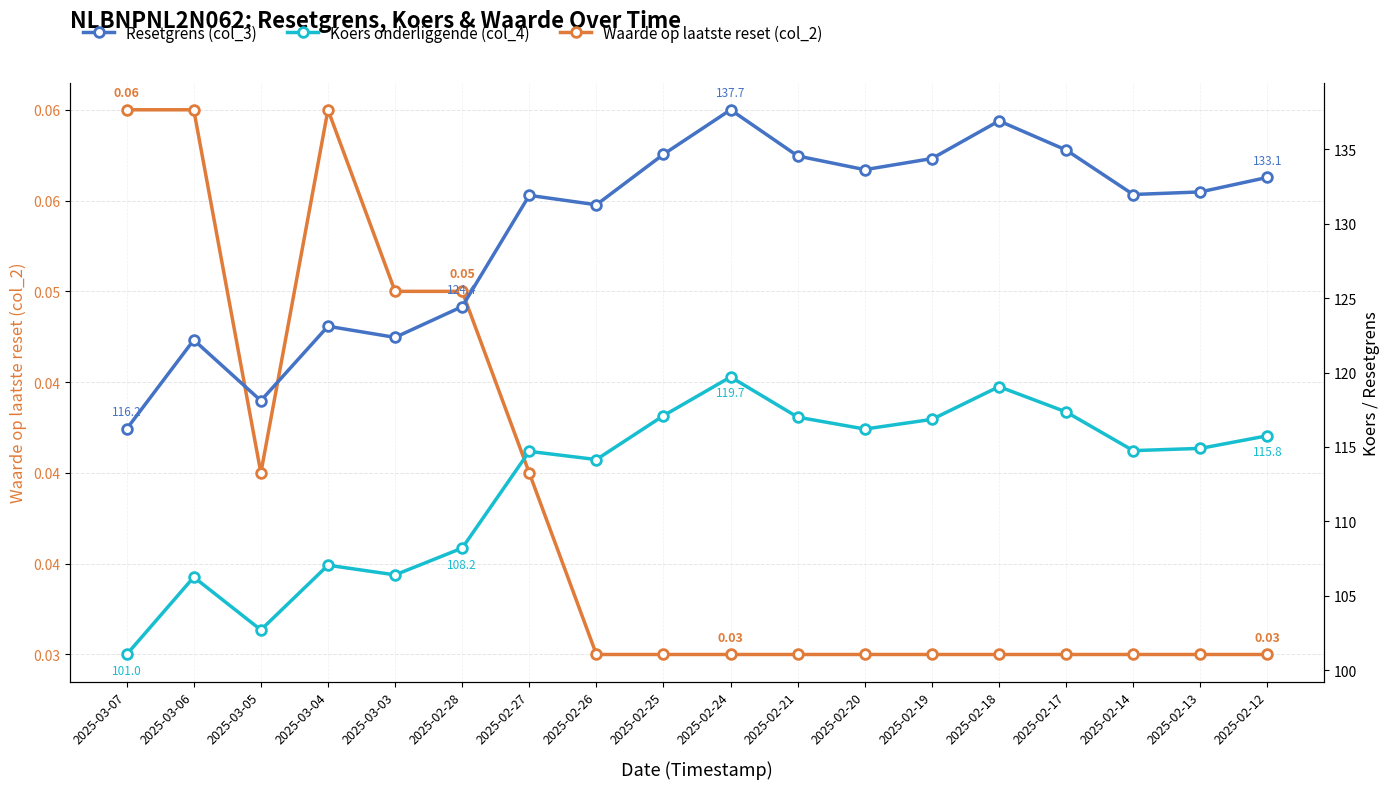

Rank the series at 2025-02-13 from lowest to highest value.

Waarde op laatste reset (col_2), Koers onderliggende (col_4), Resetgrens (col_3)